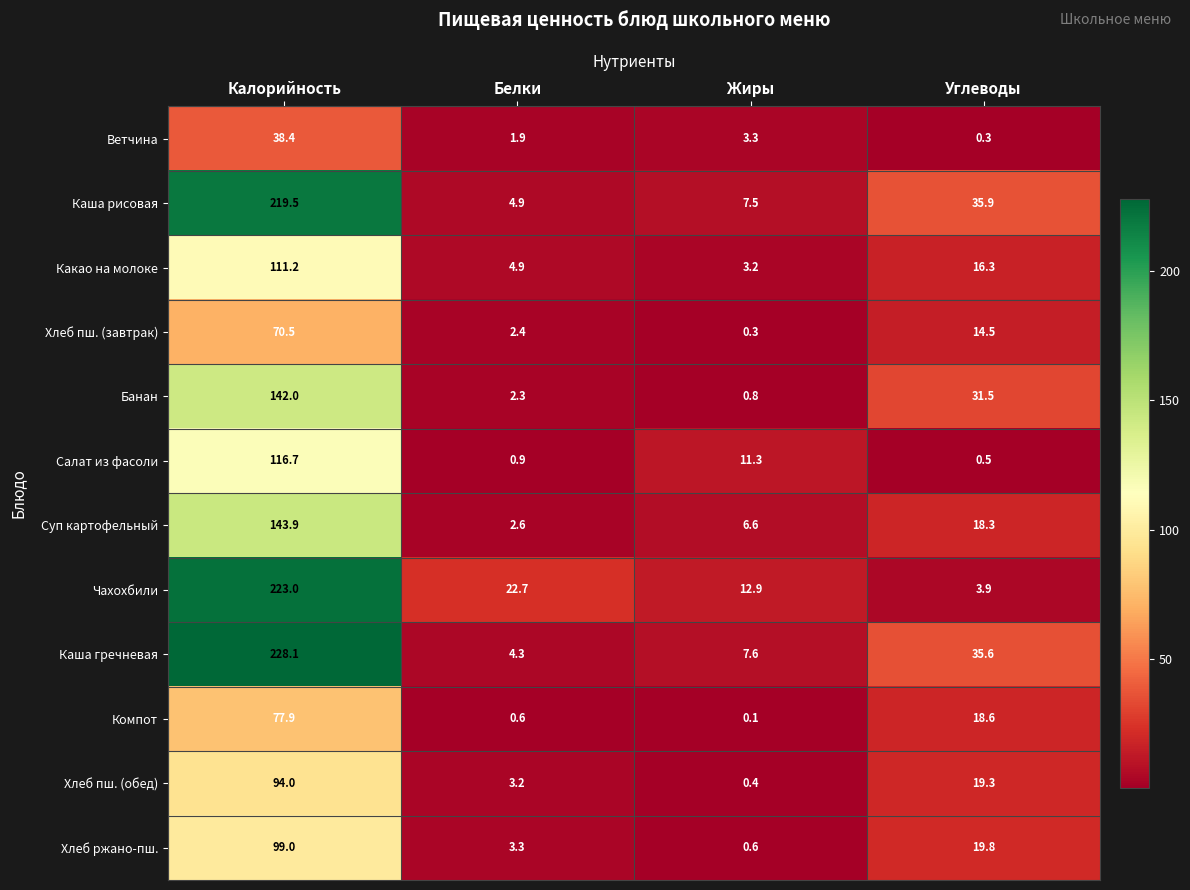

What is the average value of the Хлеб пш. (завтрак) series?

21.9